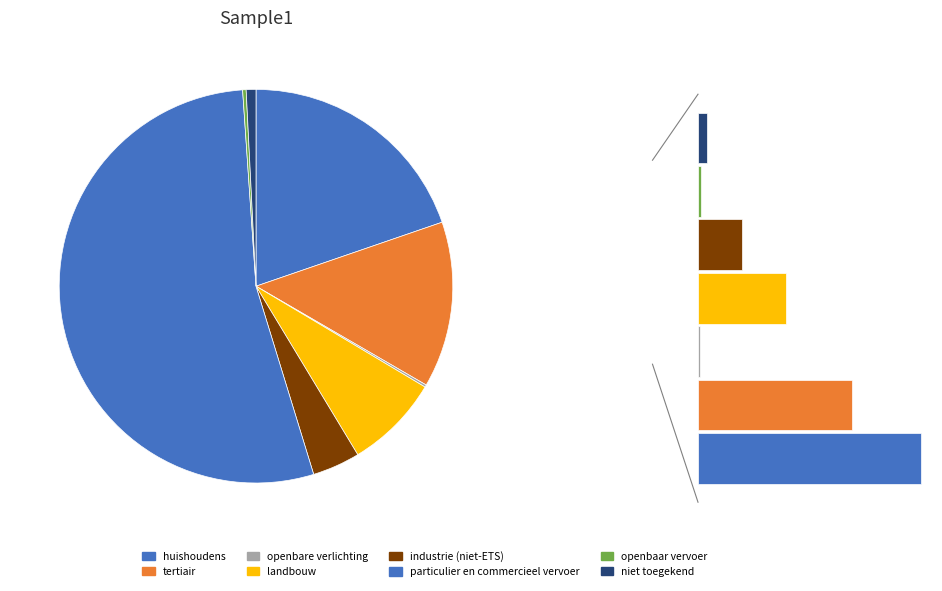

How many segments does this pie chart have?

8